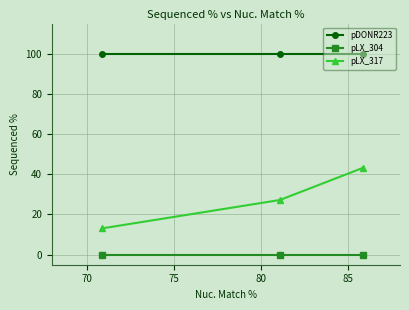

List the series in order of their overall mean, highest first.

pDONR223, pLX_317, pLX_304